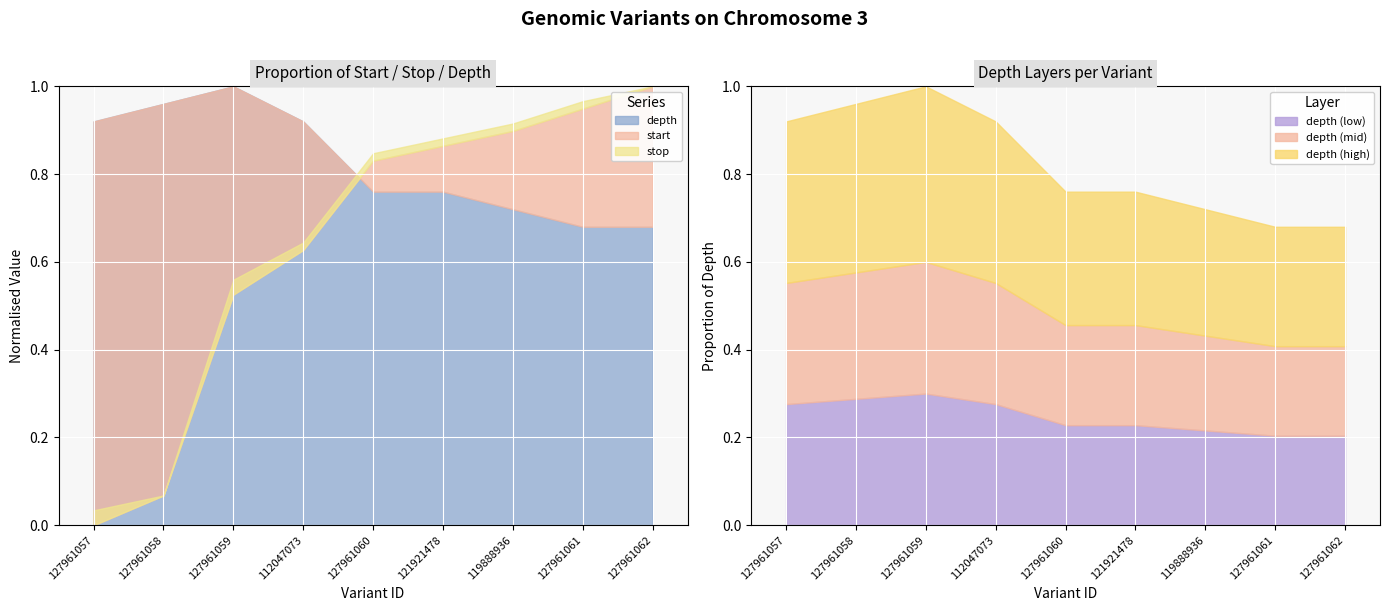

Reading right to left, list all the values displayed in this chart.

start: 170993947	170993944	170993941	170993939	170993937	170993925	170993919	170993892	170993888
stop: 170993947	170993945	170993942	170993940	170993938	170993926	170993921	170993892	170993890
depth: 17	17	18	19	19	23	25	24	23